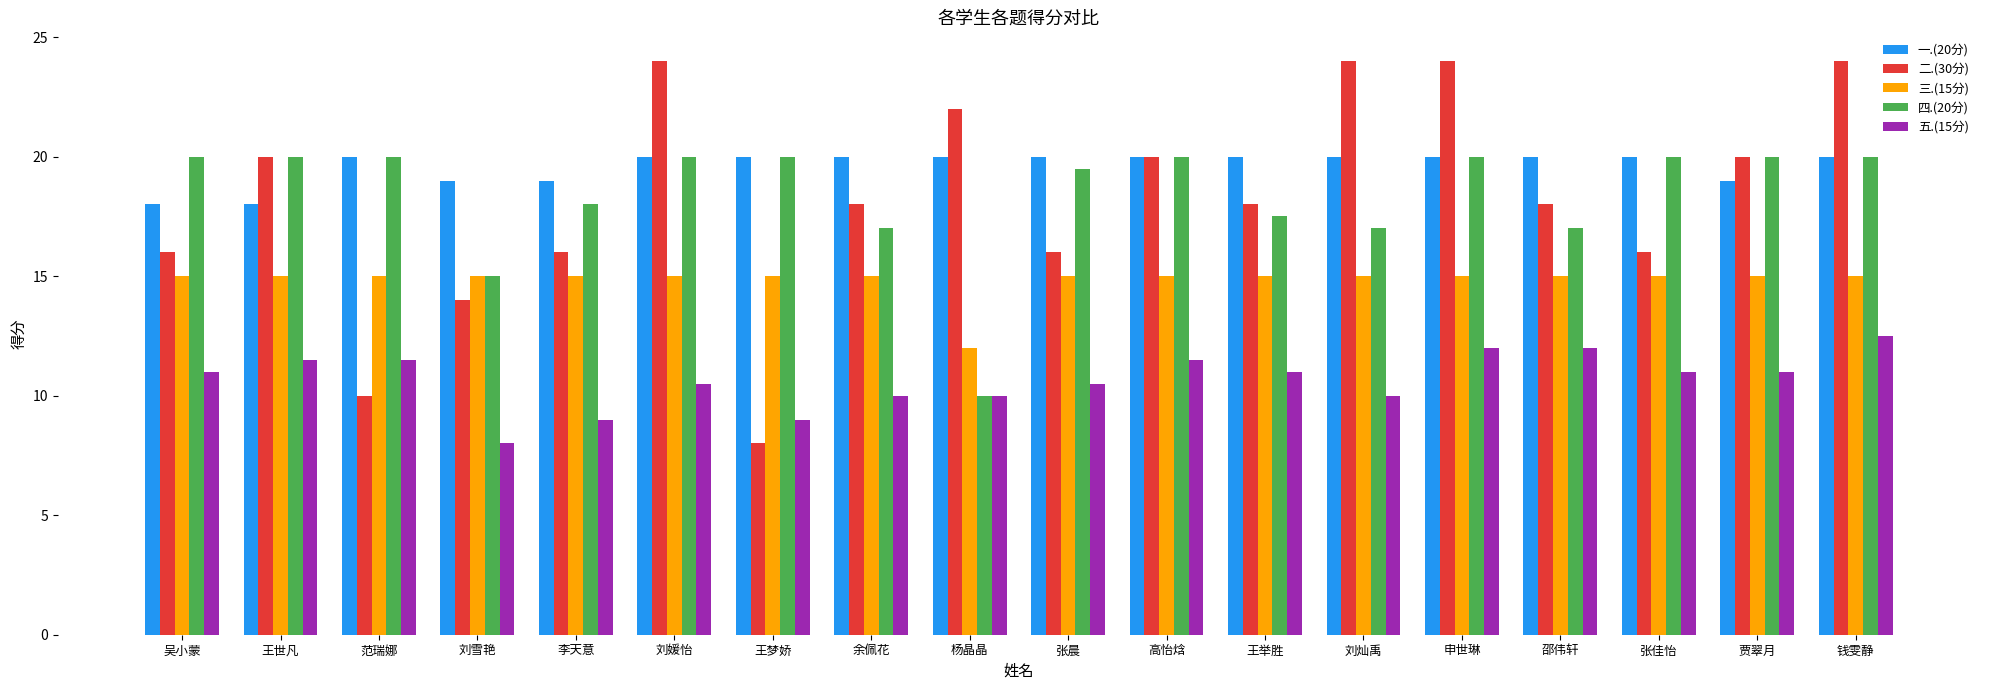

What position from the left is 王梦娇?

7